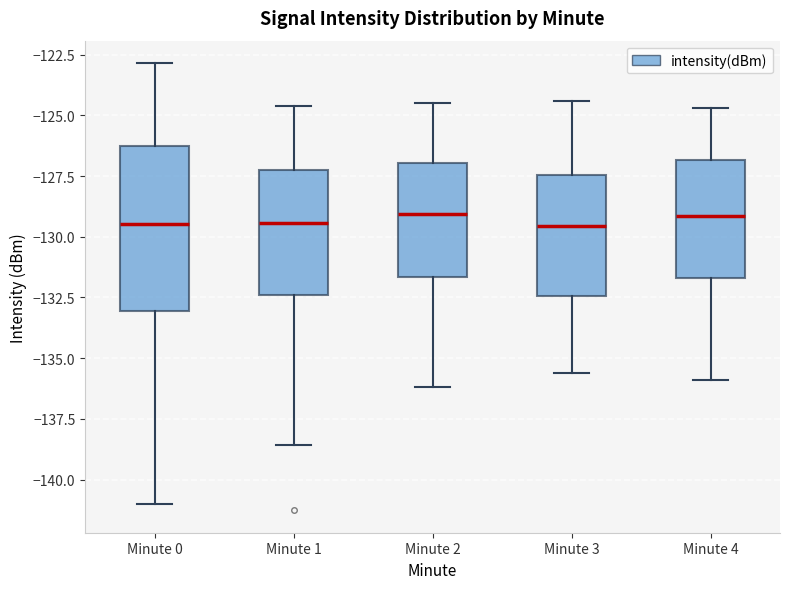

Where does the median line of the box for Minute 4 sit on the y-axis? The values are not printed on the chart, so give them approximately, as read against the axis.

-129.0